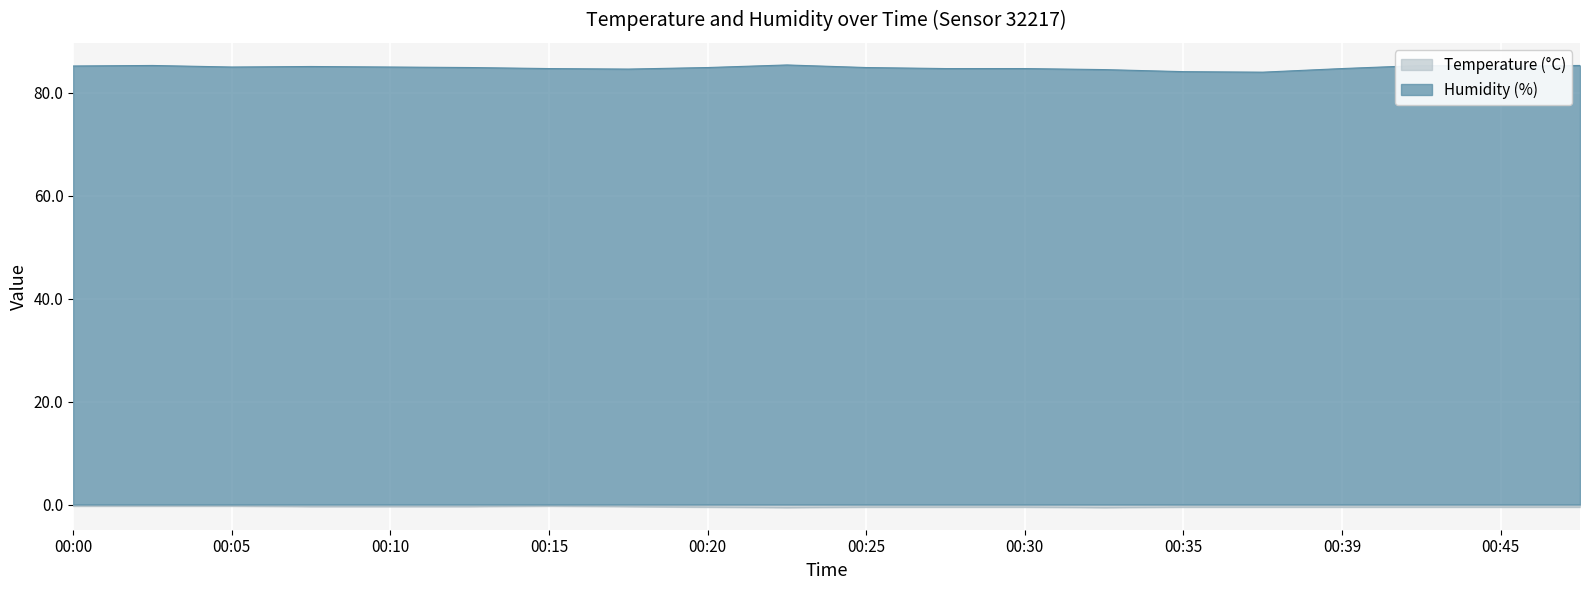

How many interior local valleys does the Humidity series have?

4